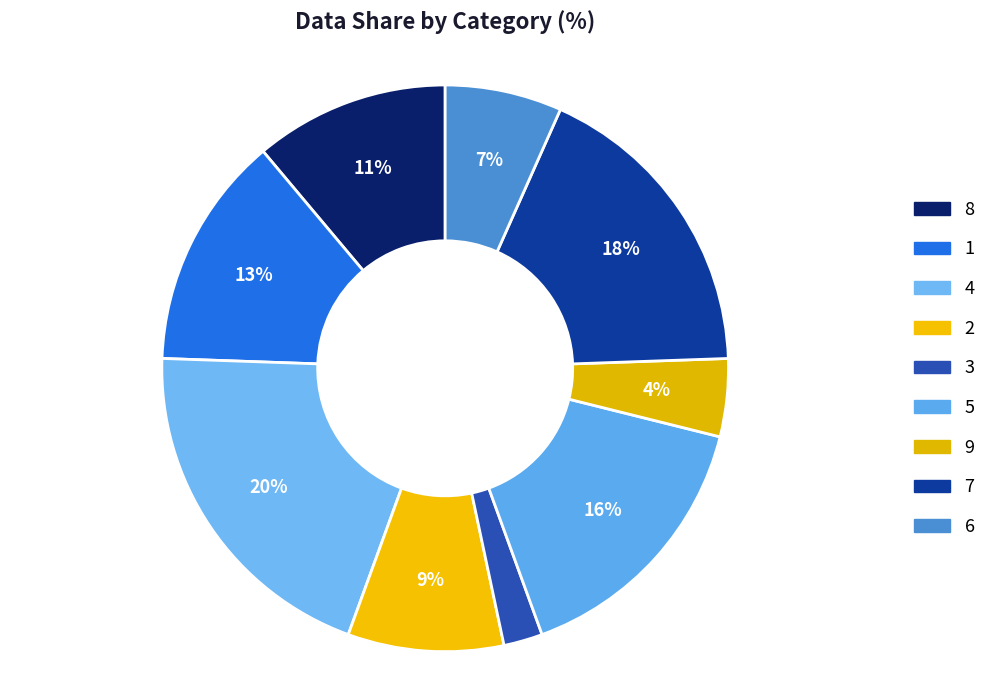

Which category has the biggest portion of the pie?

4